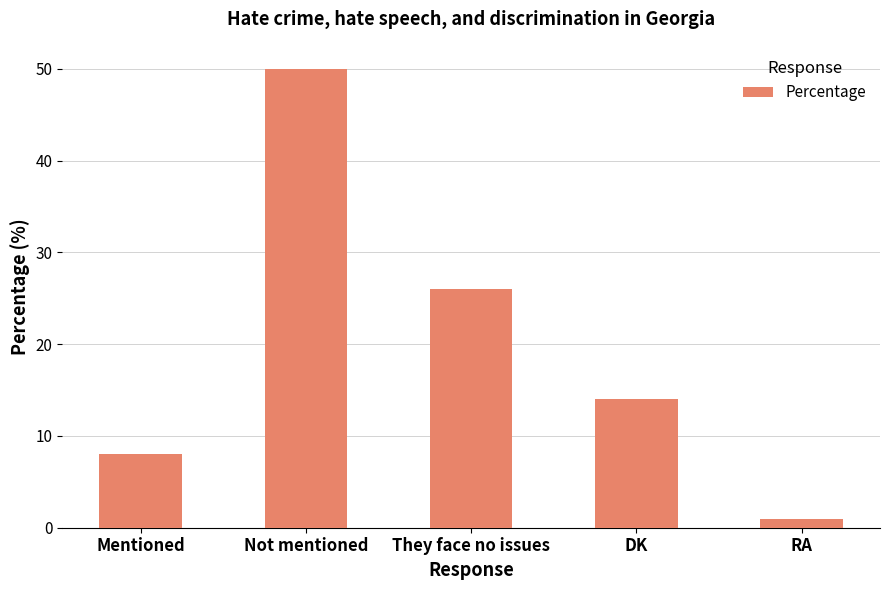

Rank the categories by value from highest to lowest.

Not mentioned, They face no issues, DK, Mentioned, RA